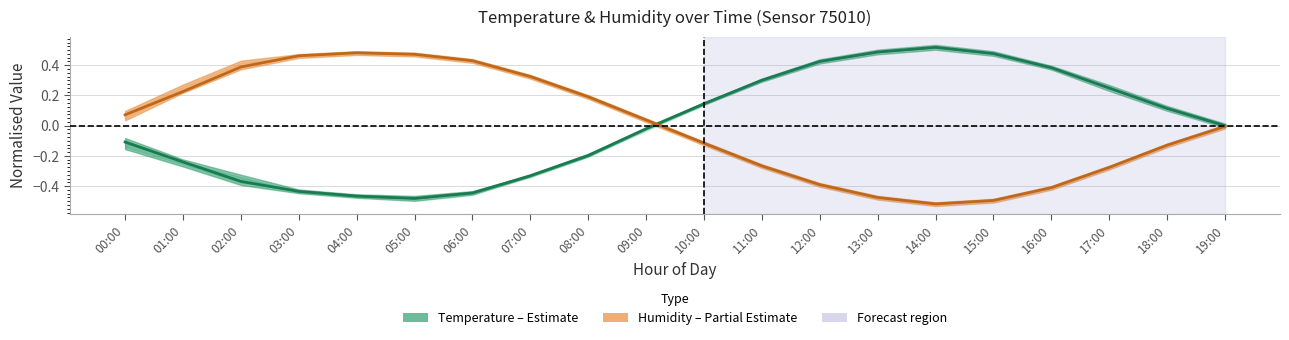

Between which two adjacent categories do Humidity (Estimate) and Temperature (Estimate) first intersect?

09:00 and 10:00